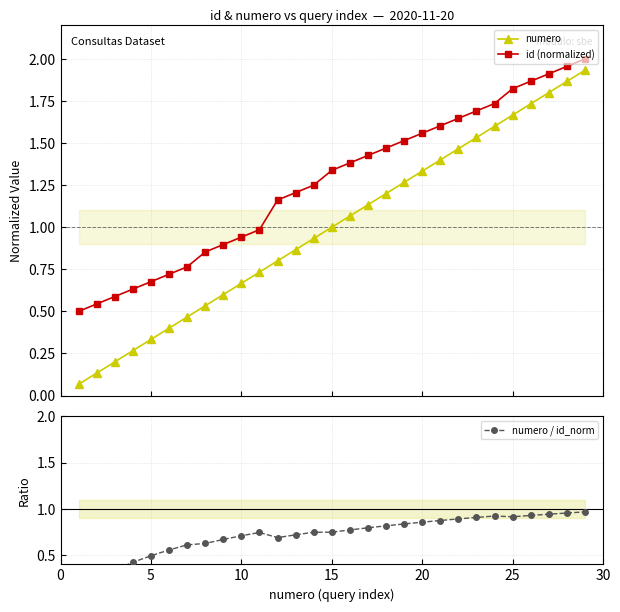

What is the sum of all id (normalized) values?

36.6